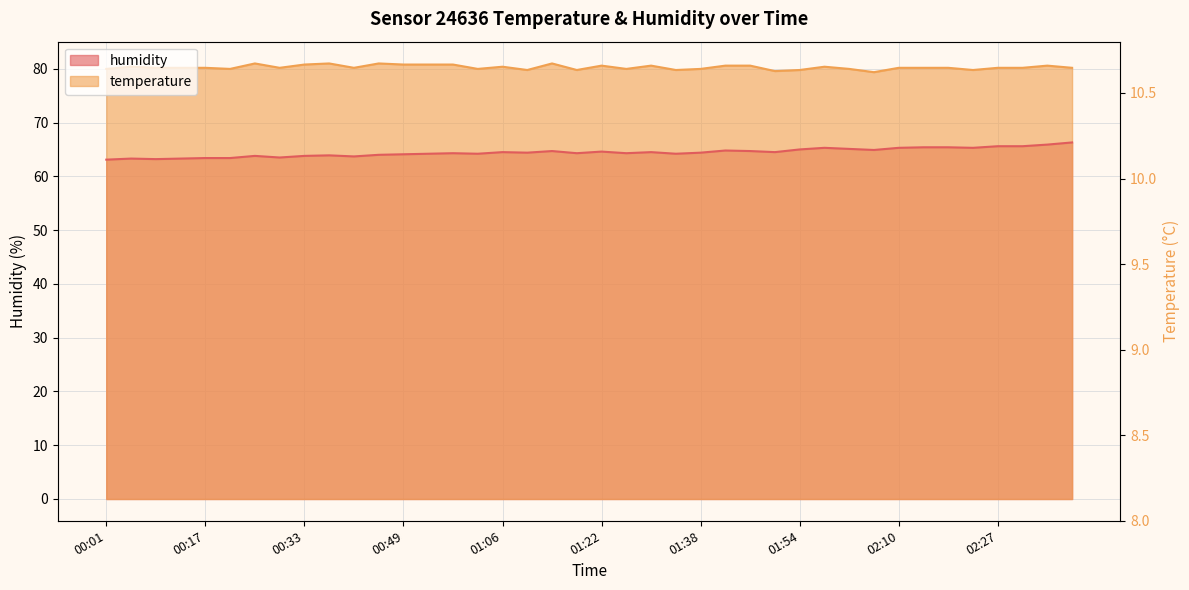

Count the number of values greater than 9.

39